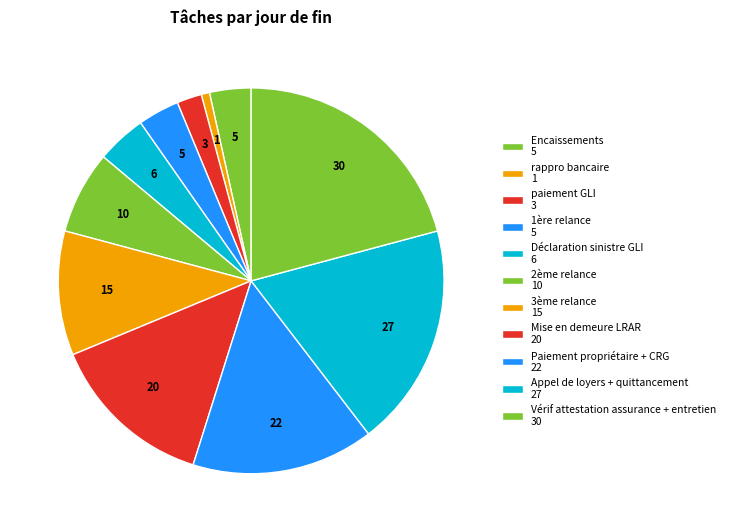

To the nearest percent, what is the combined percentage of Paiement propriétaire + CRG and Déclaration sinistre GLI?

19%